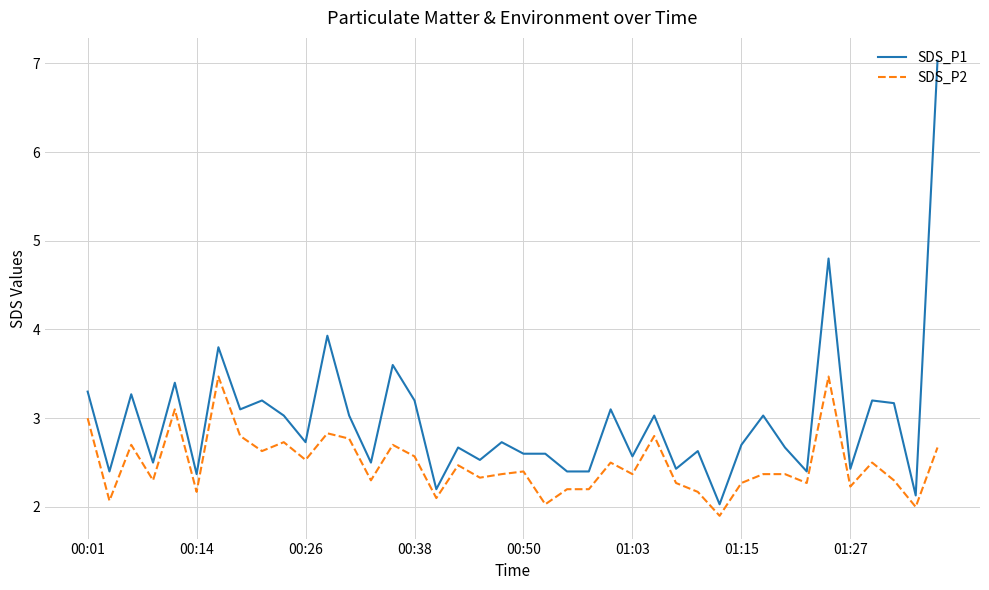

Which series has the largest range (max minus min)?

SDS_P1